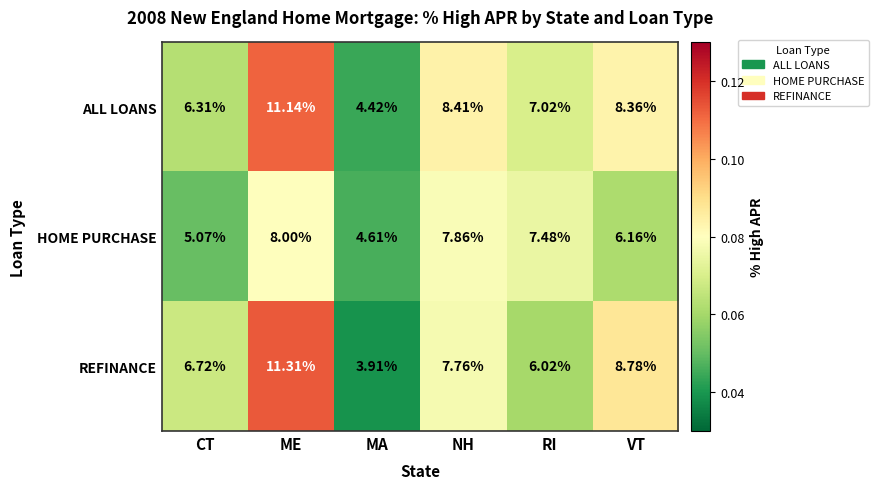

Which category has the highest value across all series?

ME